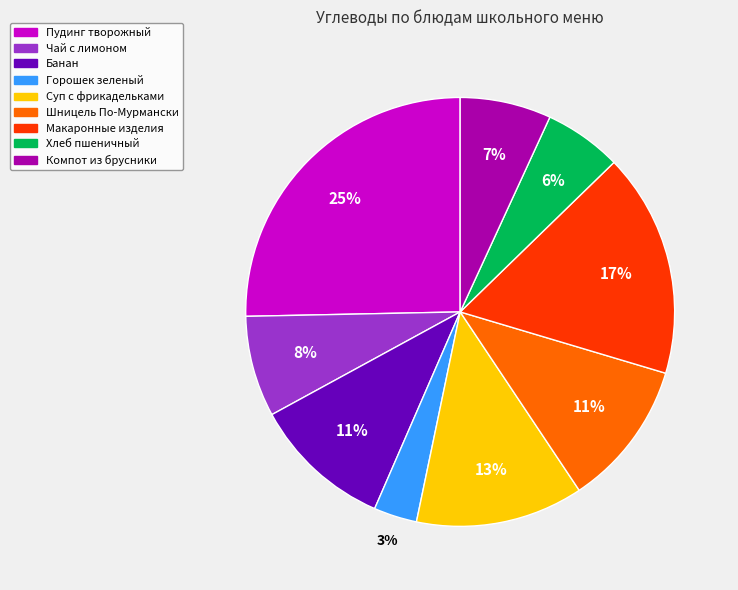

Is it true that Банан is 19% of the pie?

False